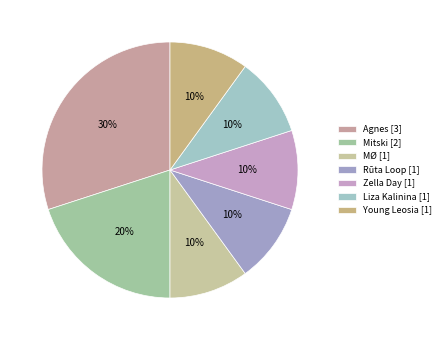

Does Agnes represent more than half of the total?

No